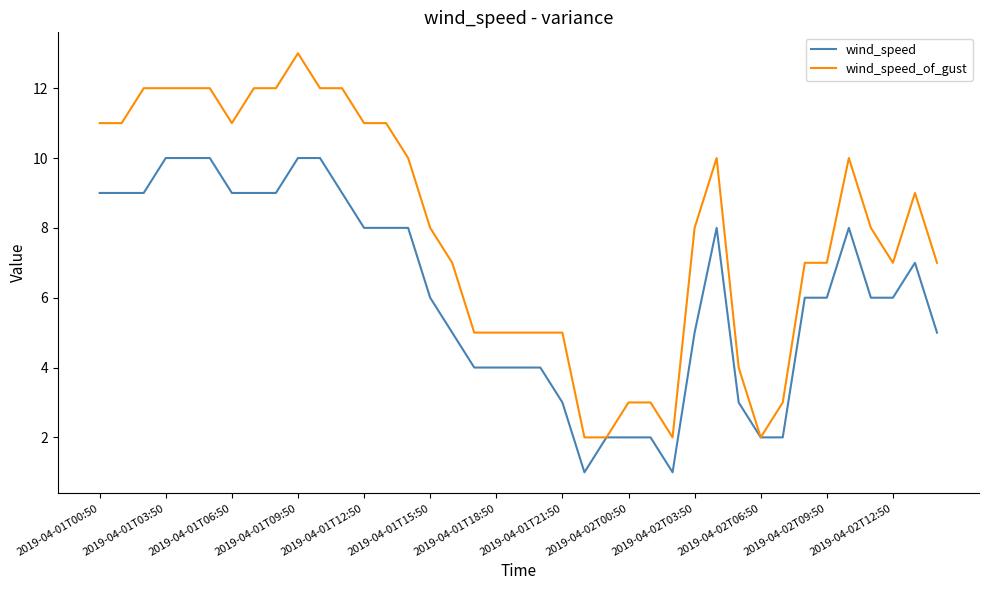

True or false: wind_speed_of_gust has more than 0 points higher than both neighbors.

True